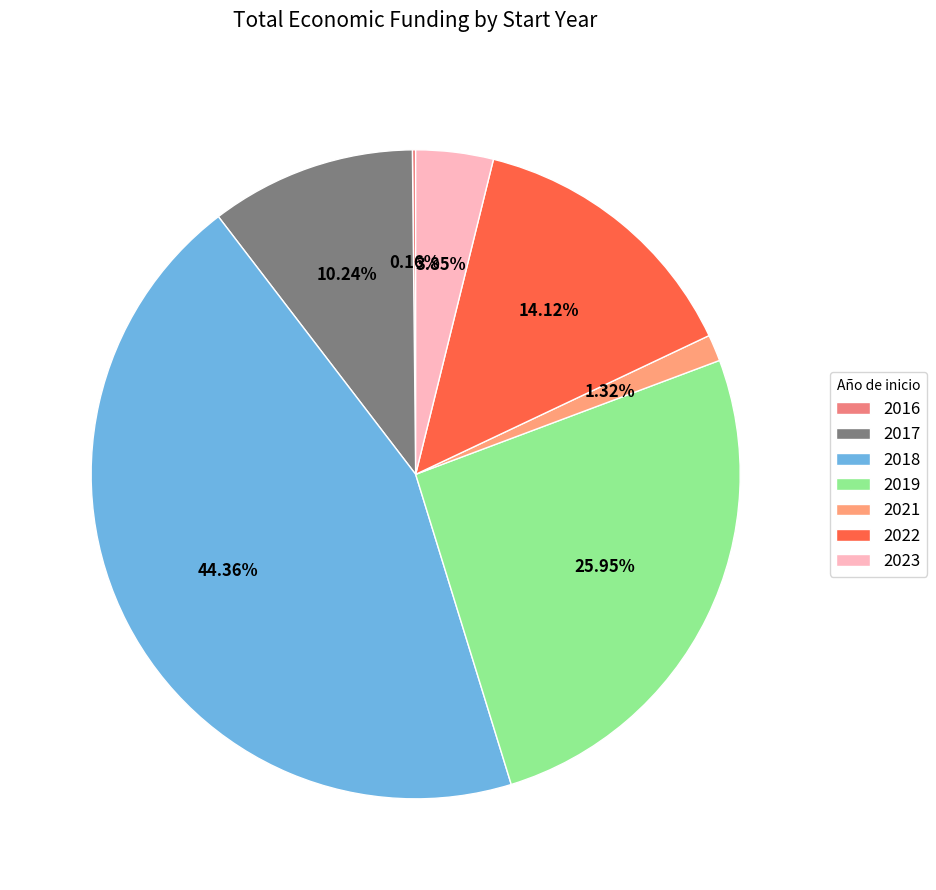

To the nearest percent, what is the difference between the largest and smallest slice percentages?

44%